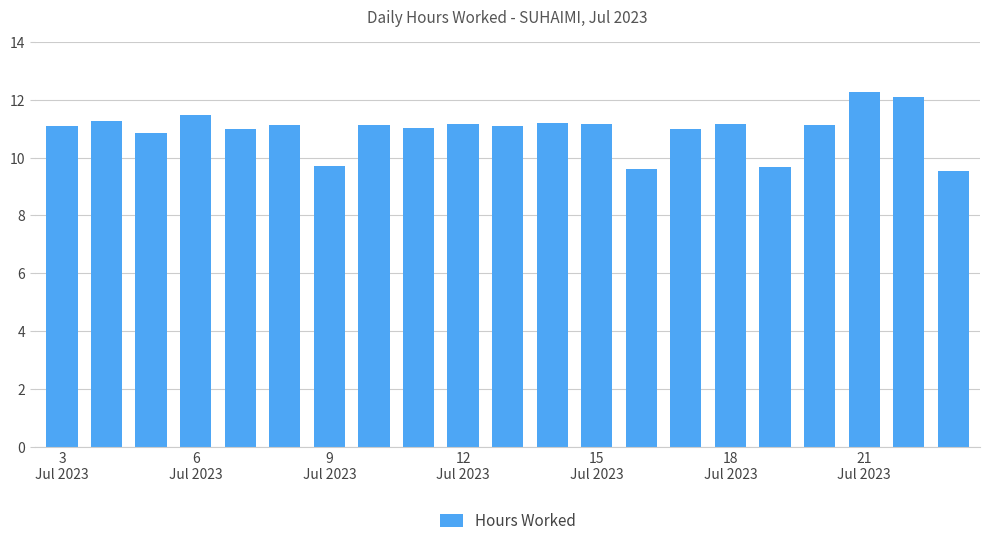

What is the value of the 13th bar from the left?

11.2